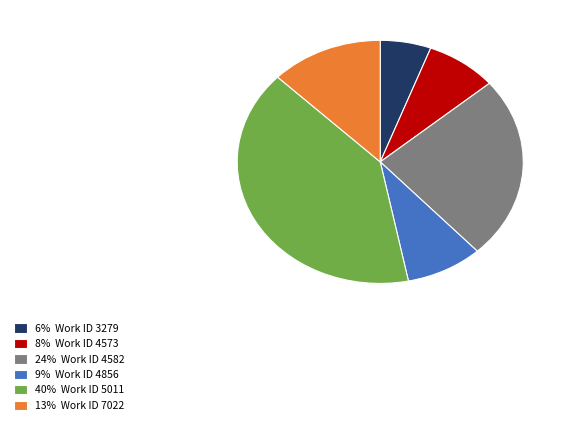

Does 8% Work ID 4573 account for over 50% of the chart?

No